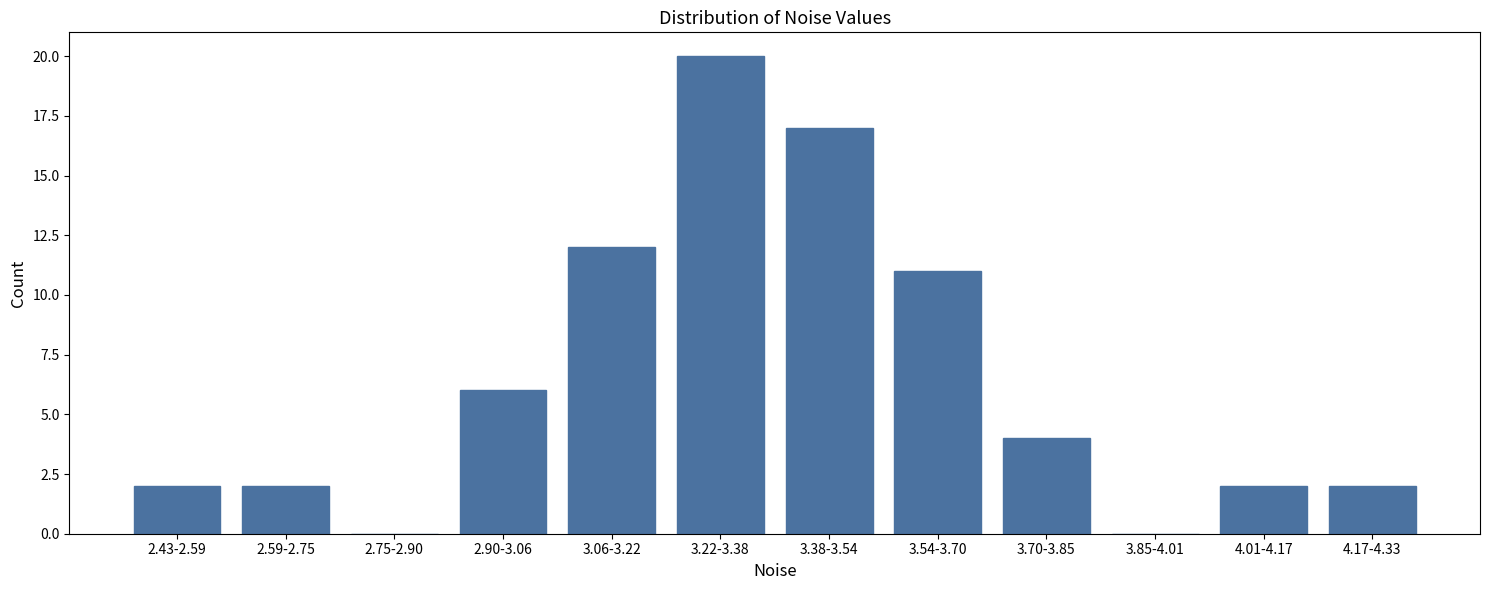

Reading right to left, what are all the values shown in this chart?

4.17-4.33=2	4.01-4.17=2	3.85-4.01=0	3.70-3.85=4	3.54-3.70=11	3.38-3.54=17	3.22-3.38=20	3.06-3.22=12	2.90-3.06=6	2.75-2.90=0	2.59-2.75=2	2.43-2.59=2